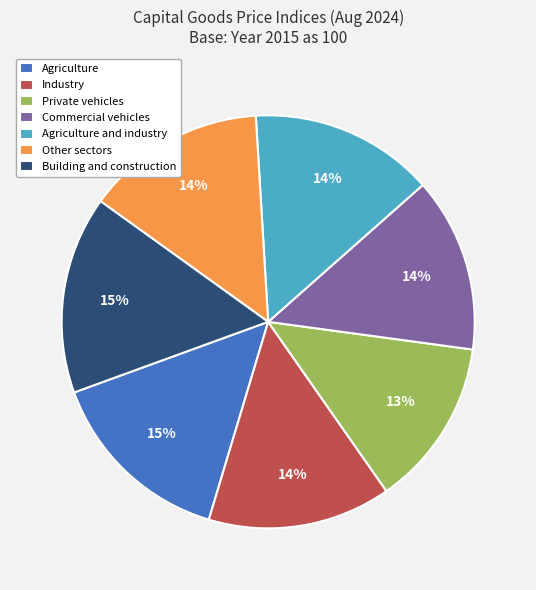

To the nearest percent, what percentage of the pie is Other sectors?

14%